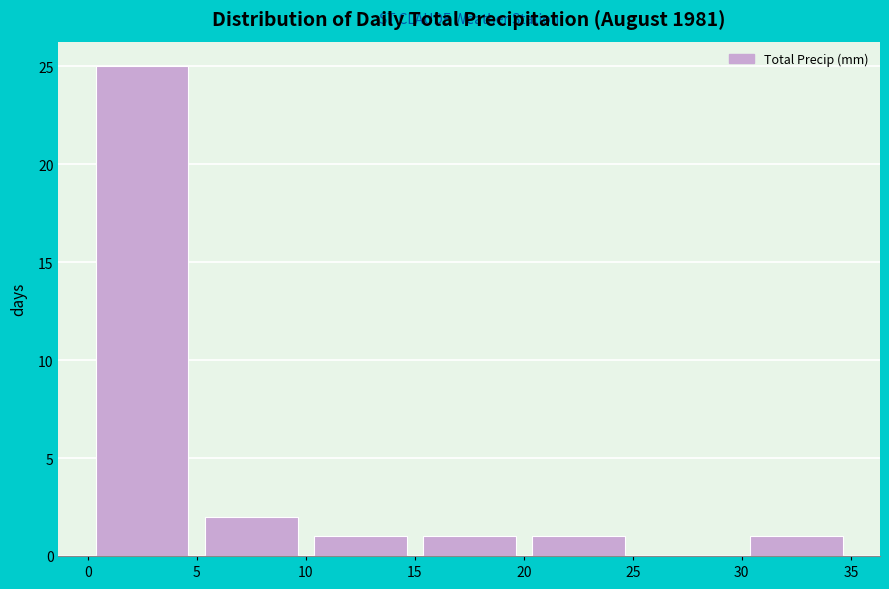

Reading left to right, list every bar in this chart as the range it spans on the x-axis followed by its height. The values are not printed on the chart, so give them approximately, as read against the axis.

0 to 5: 25
5 to 10: 2
10 to 15: 1
15 to 20: 1
20 to 25: 1
25 to 30: 0
30 to 35: 1